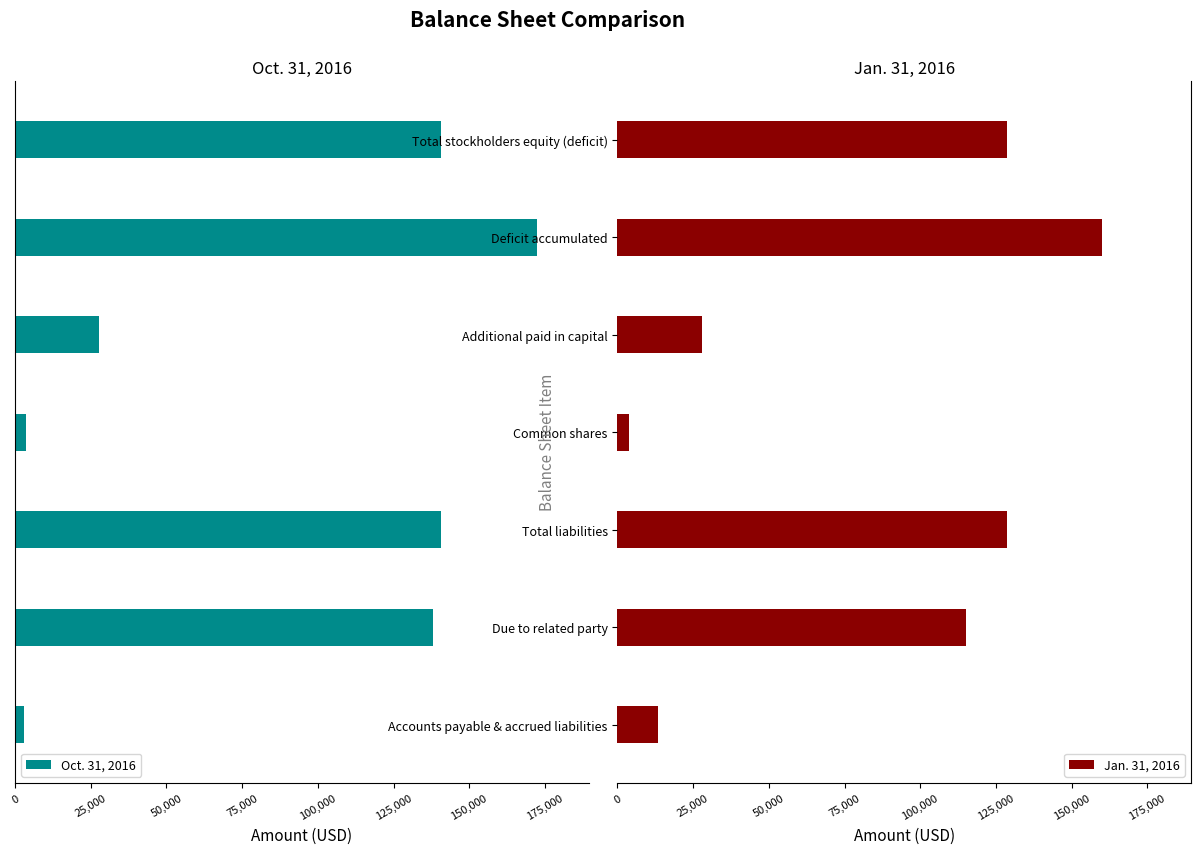

At which label does Jan. 31, 2016 reach its minimum?

Common shares